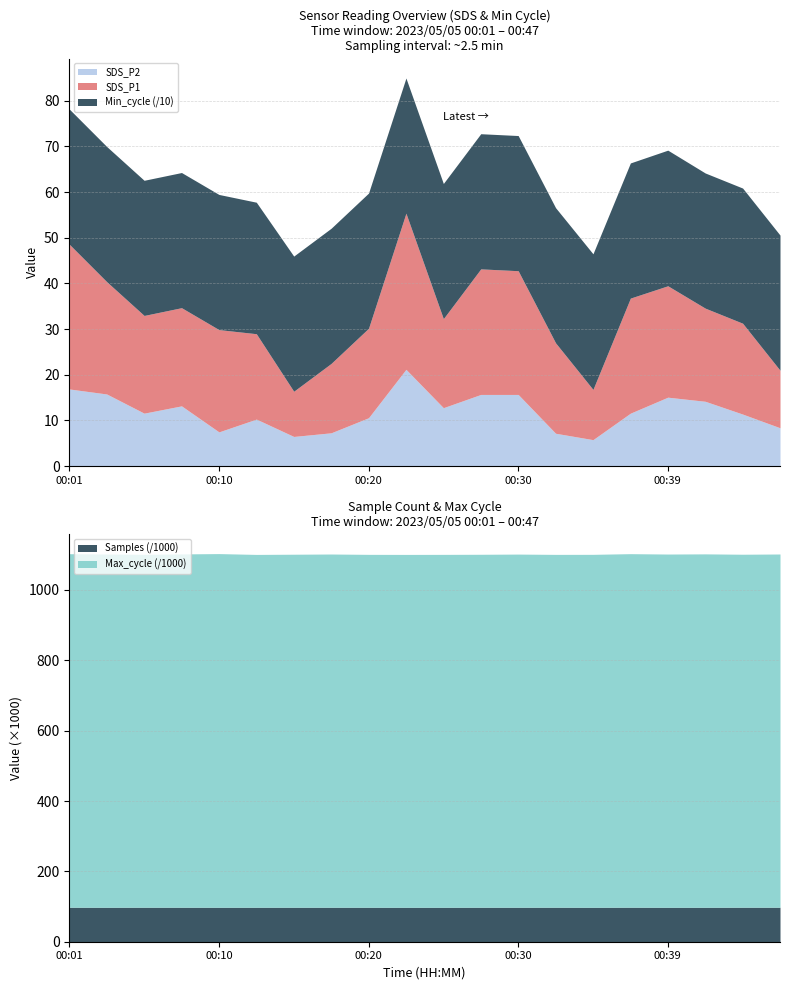

True or false: Max_cycle and SDS_P1 cross at least once.

False